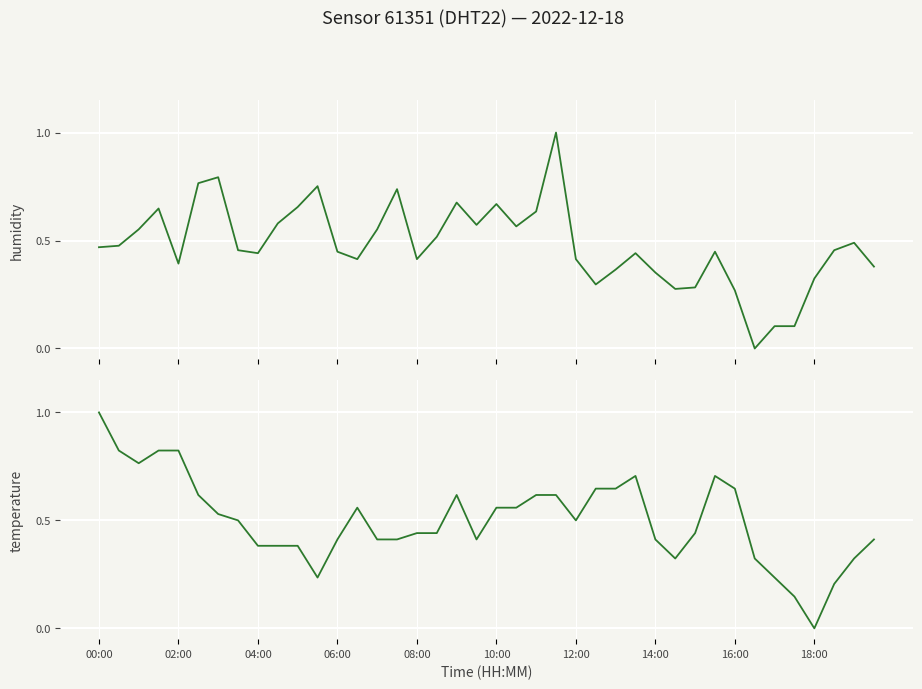

Is the value of temperature at 02:00 greater than the value of humidity at 34?

Yes